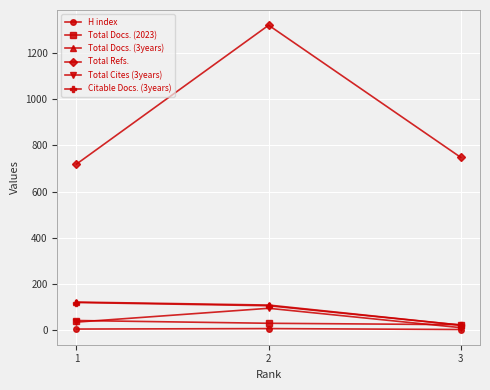

Which series has the largest range (max minus min)?

Total Refs.